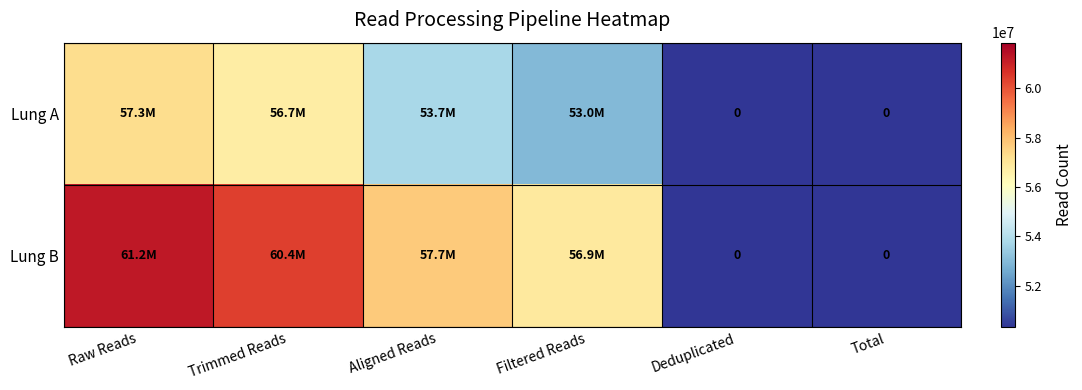

Rank the series at Aligned Reads from lowest to highest value.

Lung A, Lung B